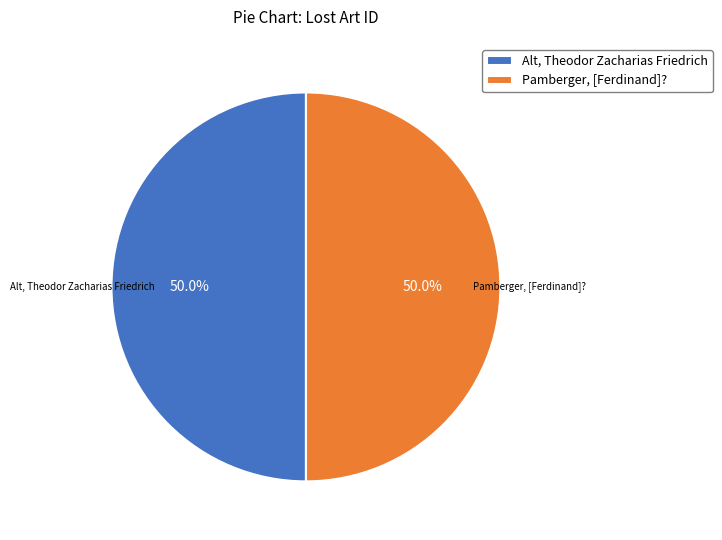

What is the ratio of the value at Pamberger, [Ferdinand]? to the value at Alt, Theodor Zacharias Friedrich?

1.0